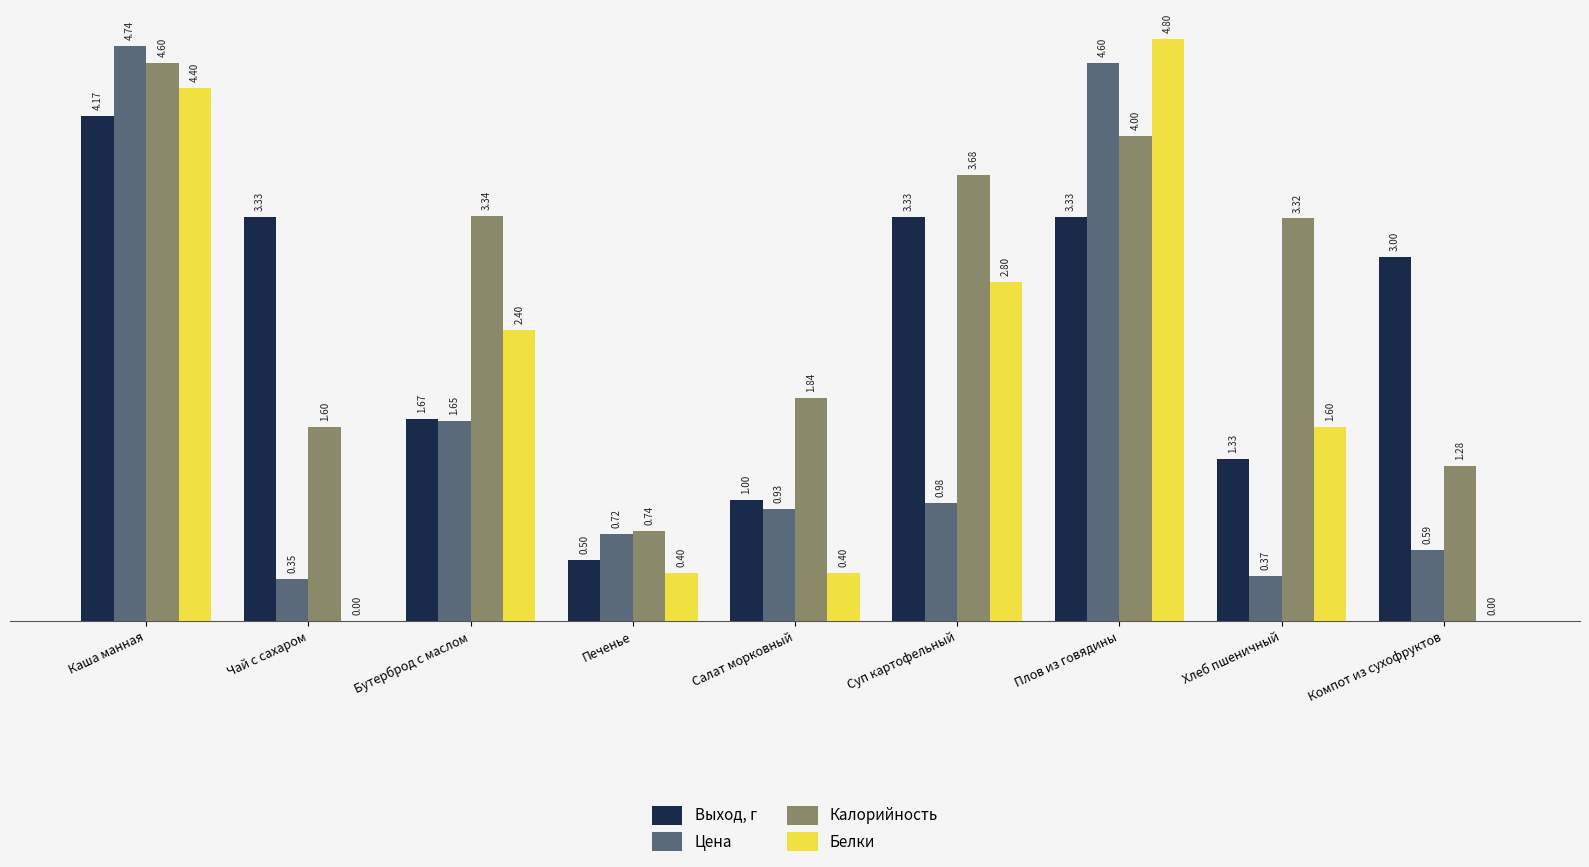

What is the sum of the Цена values at Бутерброд с маслом and Компот из сухофруктов?

2.2